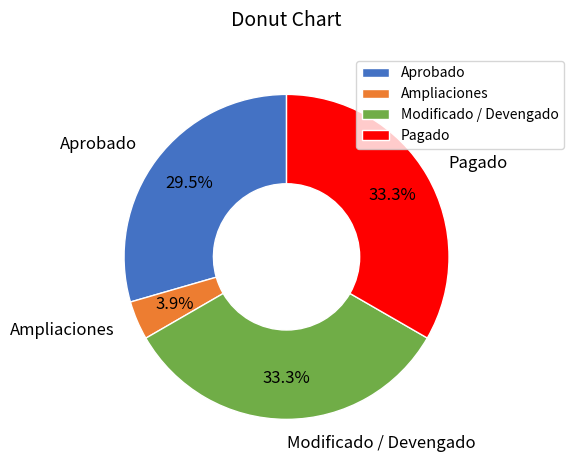

The Modificado / Devengado slice represents 26% of the pie. True or false?

False